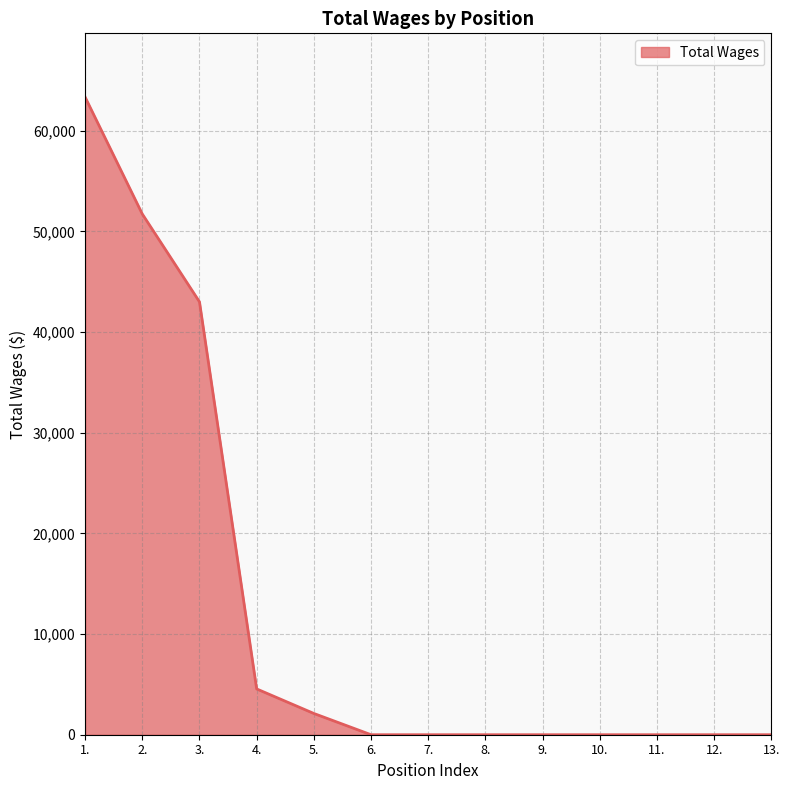

Between 1. and 10., which is larger?

1.